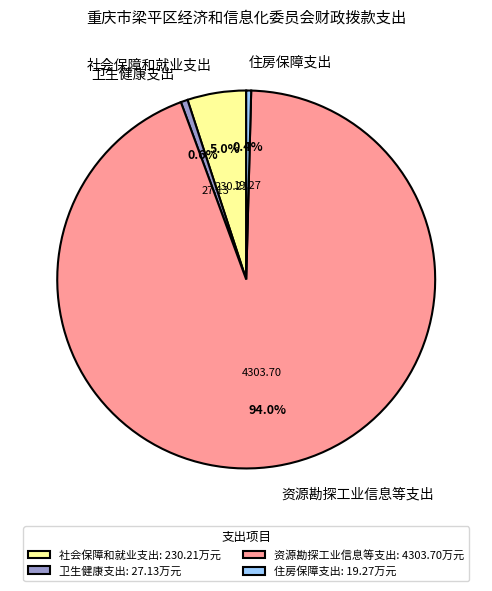

What is the ratio of the value at 资源勘探工业信息等支出 to the value at 卫生健康支出?

158.6